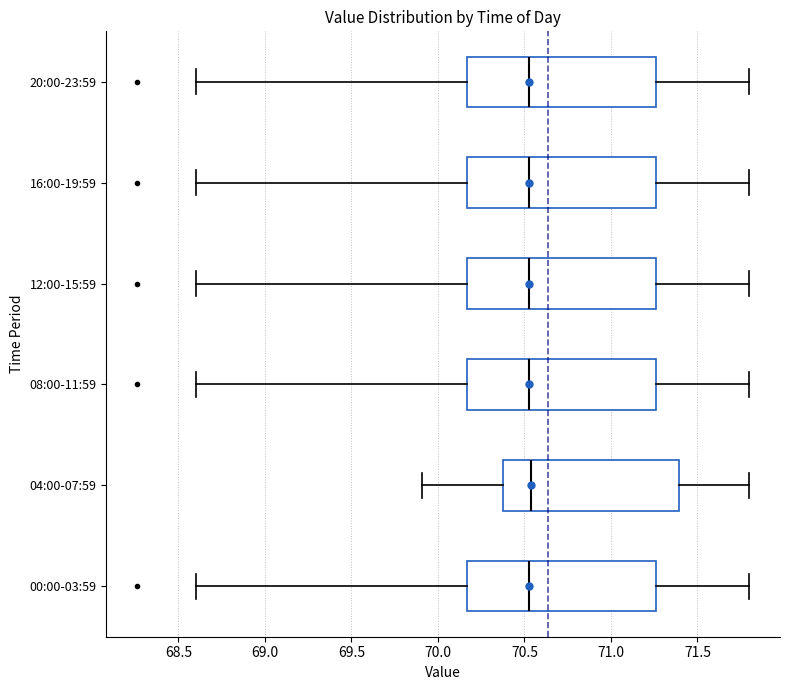

Reading bottom to top, read every box against the x-axis: the position of its median line, the range the box covers, and the ends of its whiskers. The values are not printed on the chart, so give them approximately, as read against the axis.

00:00-03:59: median 70.55, box 70.15 to 71.25, whiskers 68.60 to 71.80
04:00-07:59: median 70.55, box 70.40 to 71.40, whiskers 69.90 to 71.80
08:00-11:59: median 70.55, box 70.15 to 71.25, whiskers 68.60 to 71.80
12:00-15:59: median 70.55, box 70.15 to 71.25, whiskers 68.60 to 71.80
16:00-19:59: median 70.55, box 70.15 to 71.25, whiskers 68.60 to 71.80
20:00-23:59: median 70.55, box 70.15 to 71.25, whiskers 68.60 to 71.80